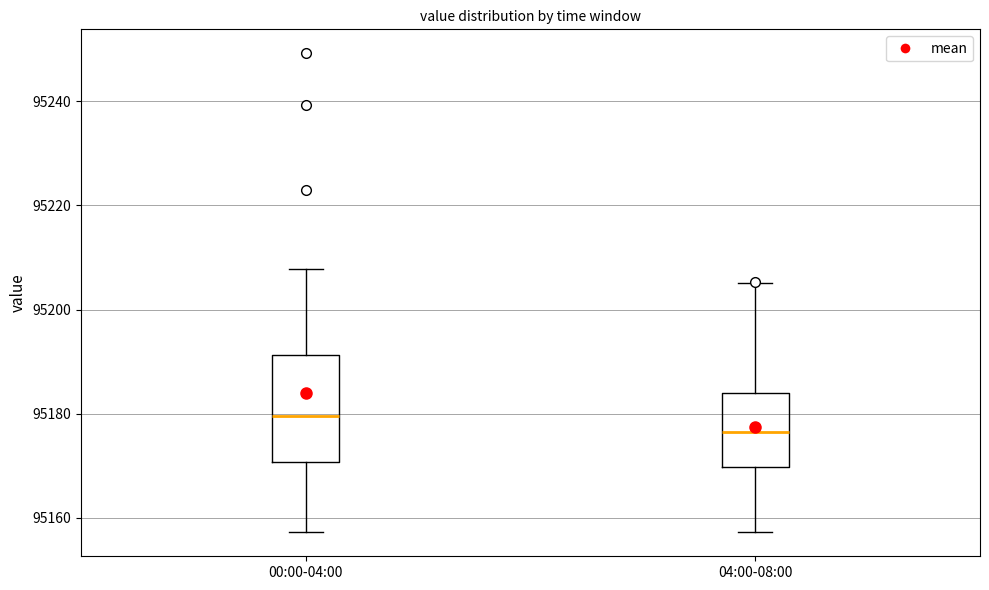

Which box has the lowest median line?

04:00-08:00